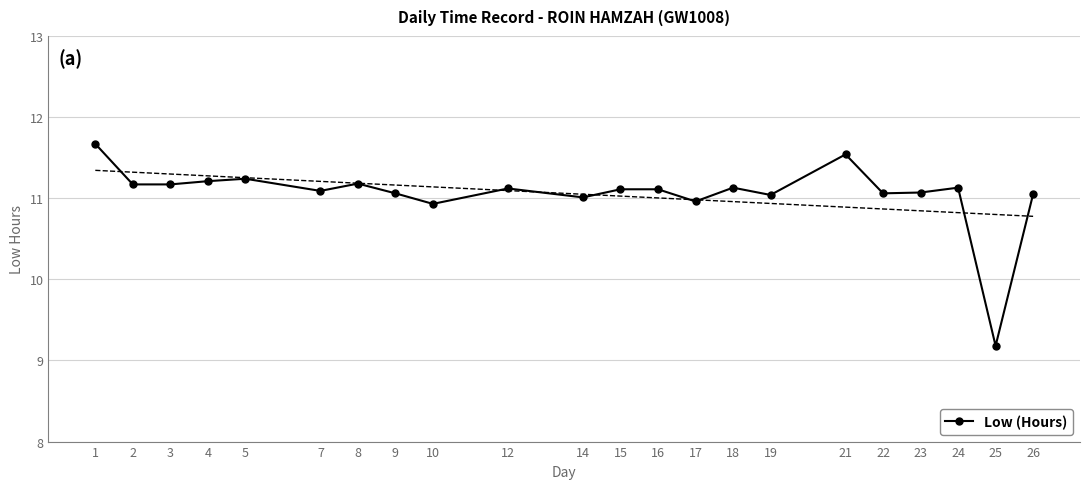

The value at 5 is 5.0. True or false?

False